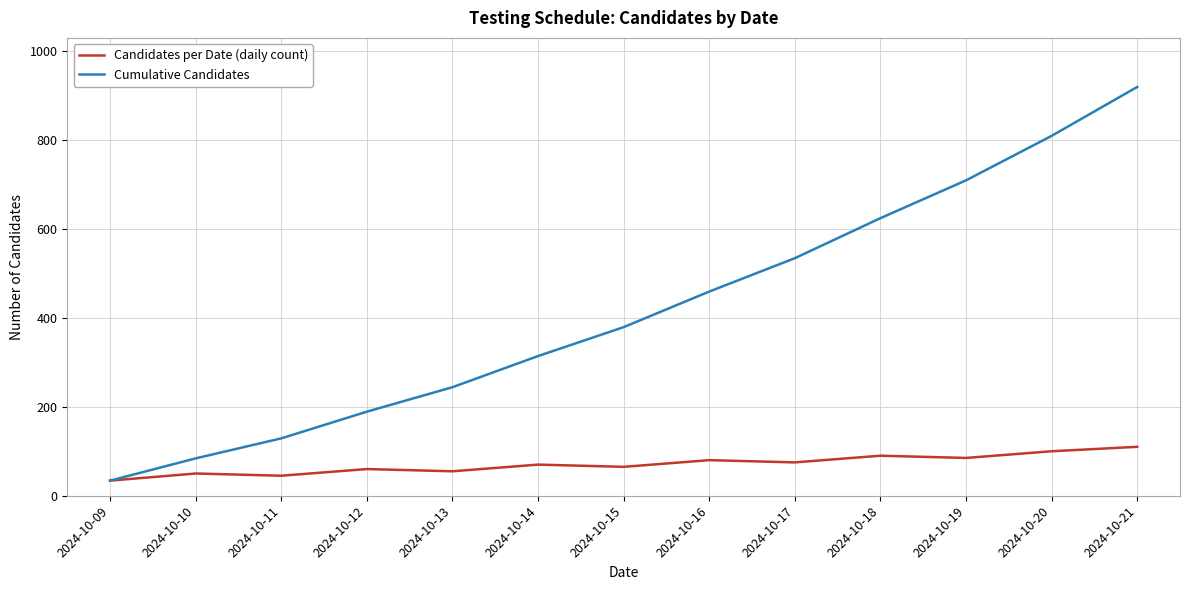

What is the sum of the Candidates per Date (daily count) values at 2024-10-19 and 2024-10-15?

150